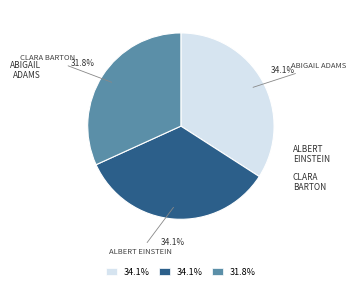

Is there any slice that represents more than half of the pie?

No